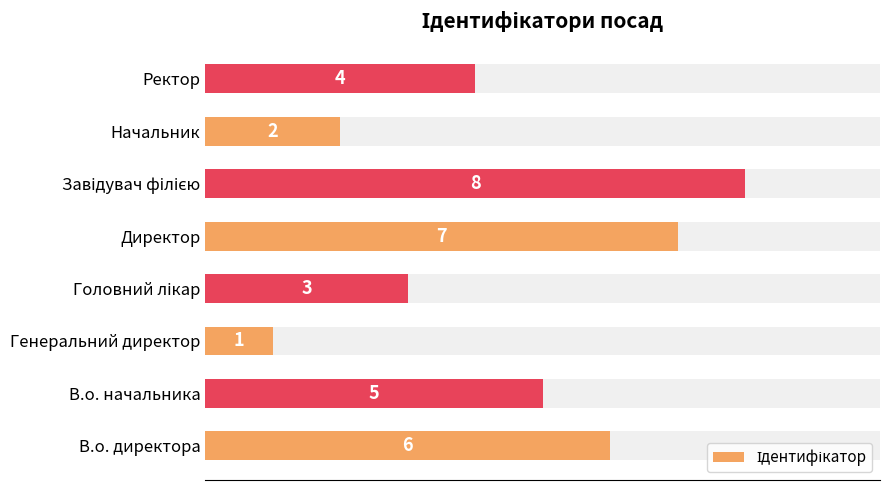

Count the values in the range 3 to 7.

5